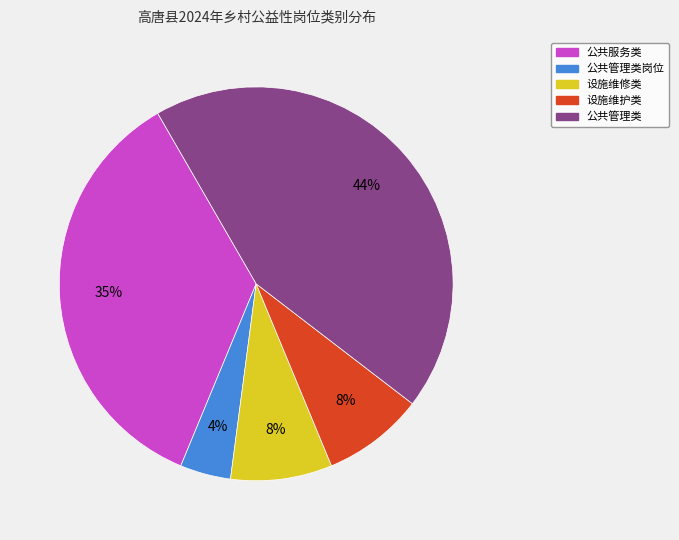

Is there any slice that represents more than half of the pie?

No